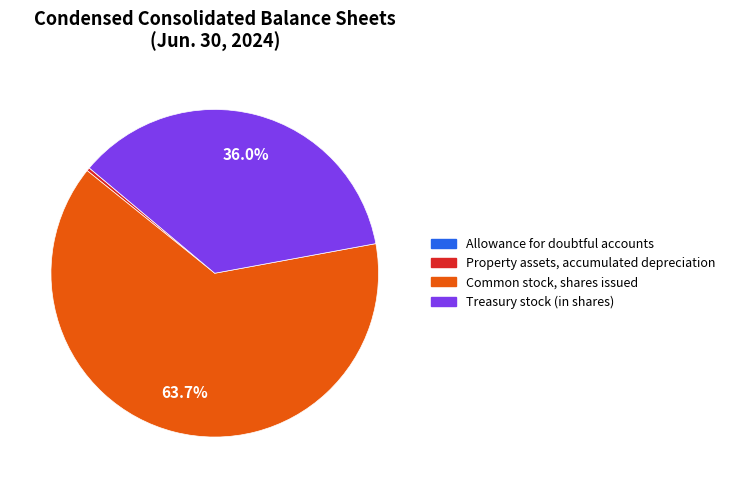

How much of the chart is everything except Treasury stock (in shares)?

64.0%